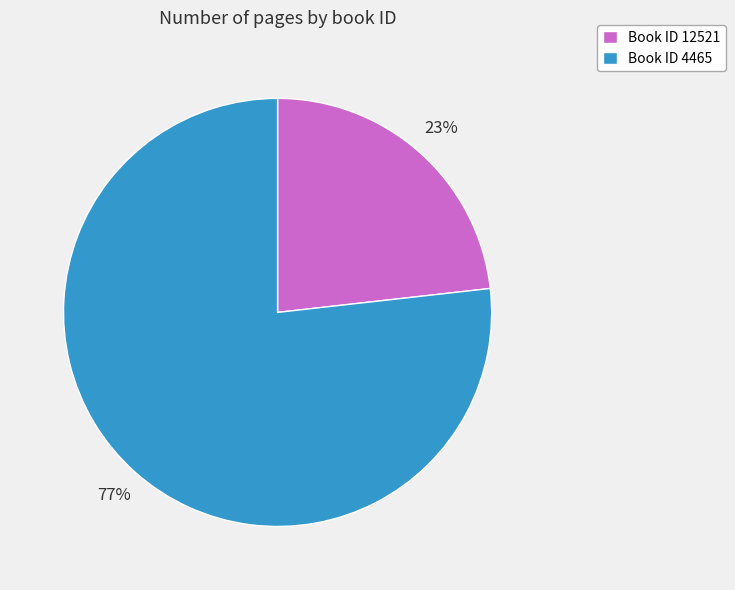

Do Book ID 4465 and Book ID 12521 together represent more than half of the pie?

Yes